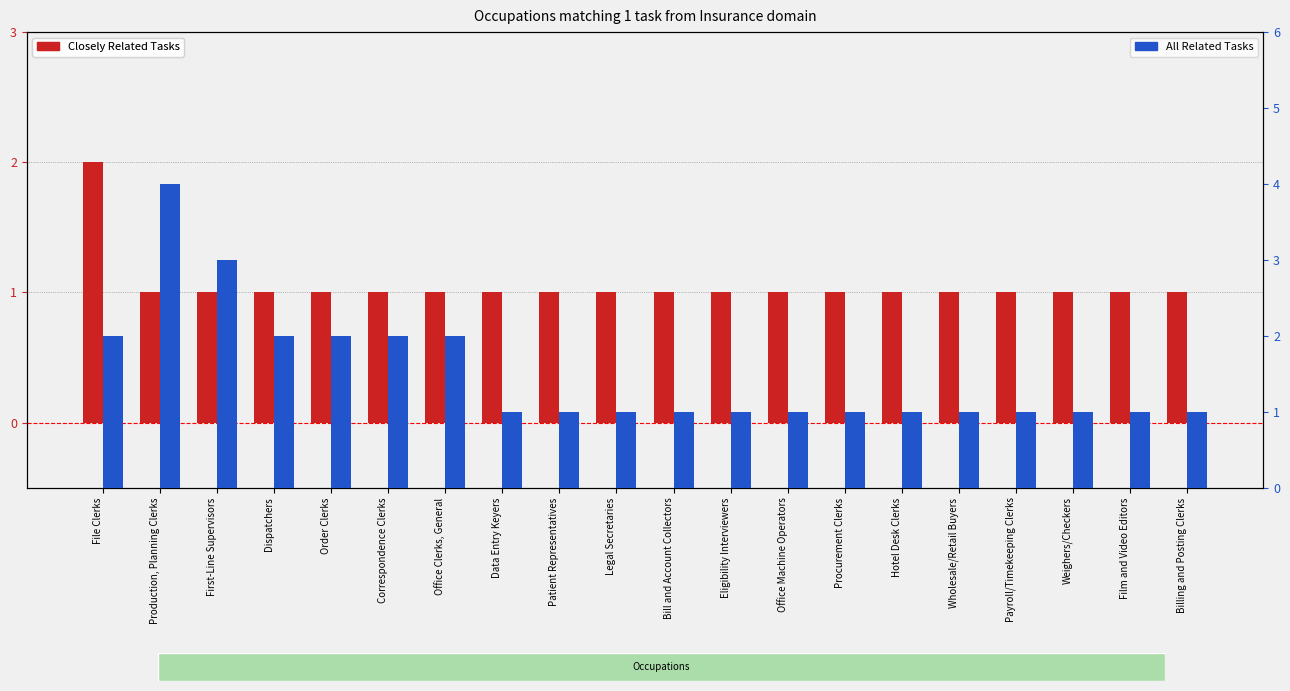

True or false: Closely Related Tasks has a value of 2 at Correspondence Clerks.

False